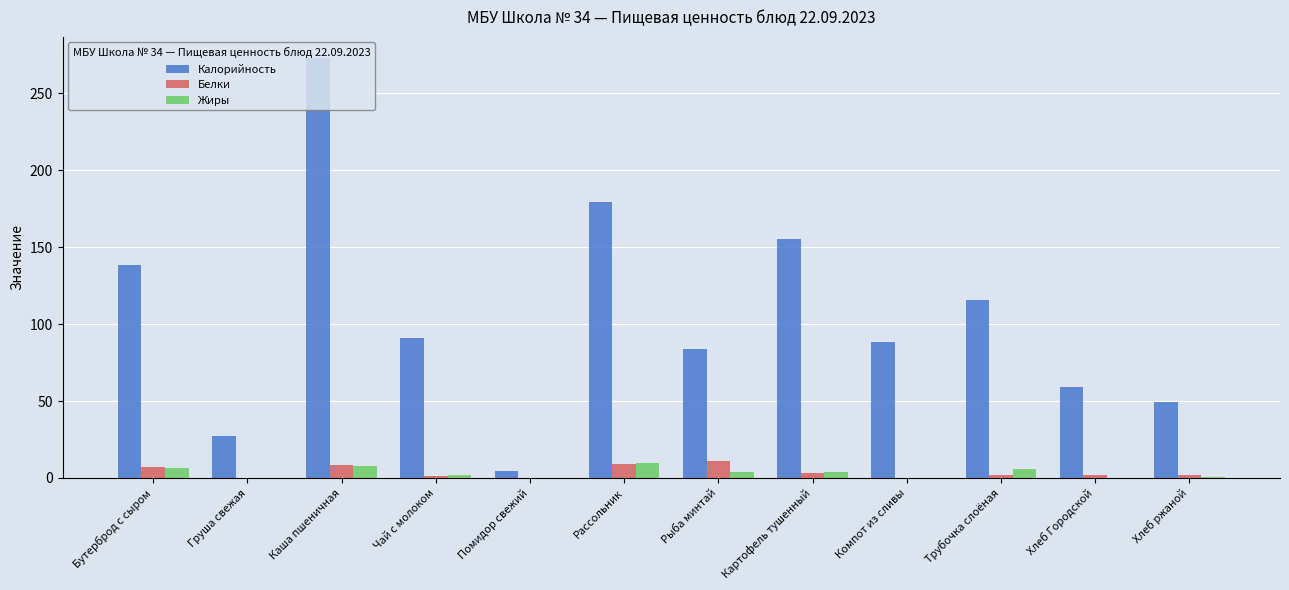

What is the sum of all Калорийность values?

1265.1